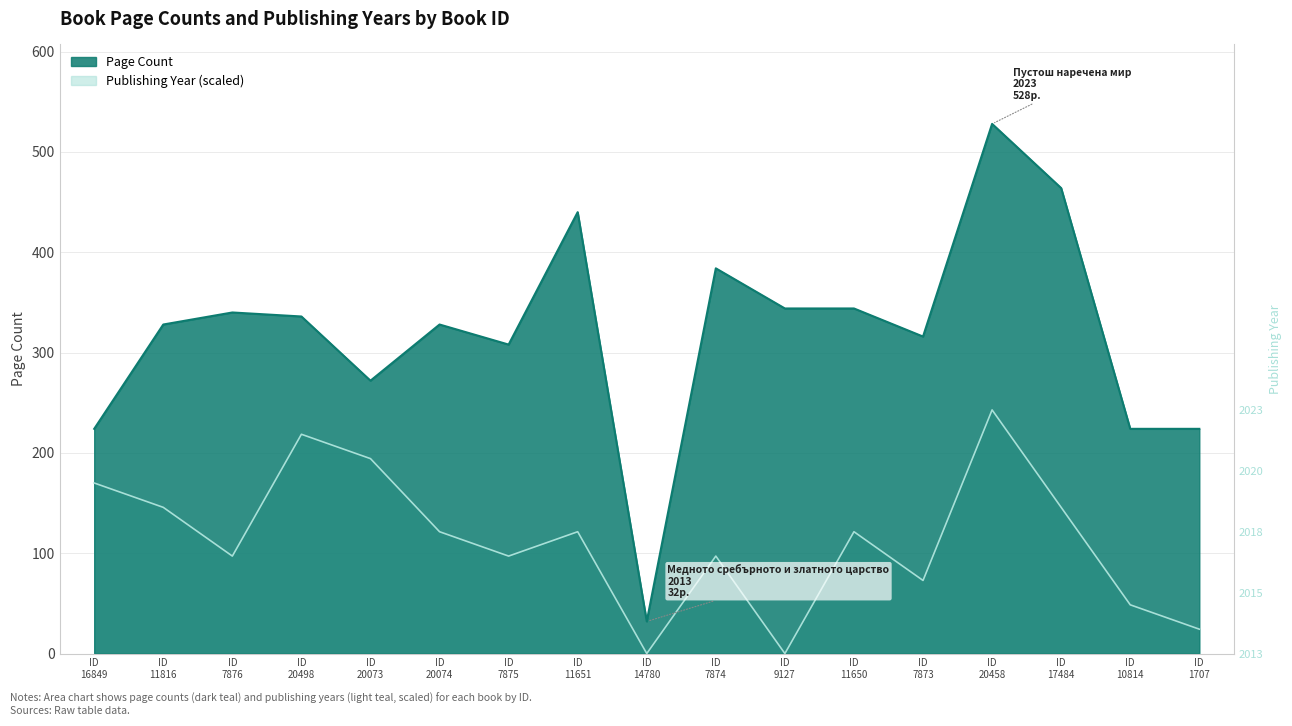

What is the label of the 7th point from the right?

ID 9127